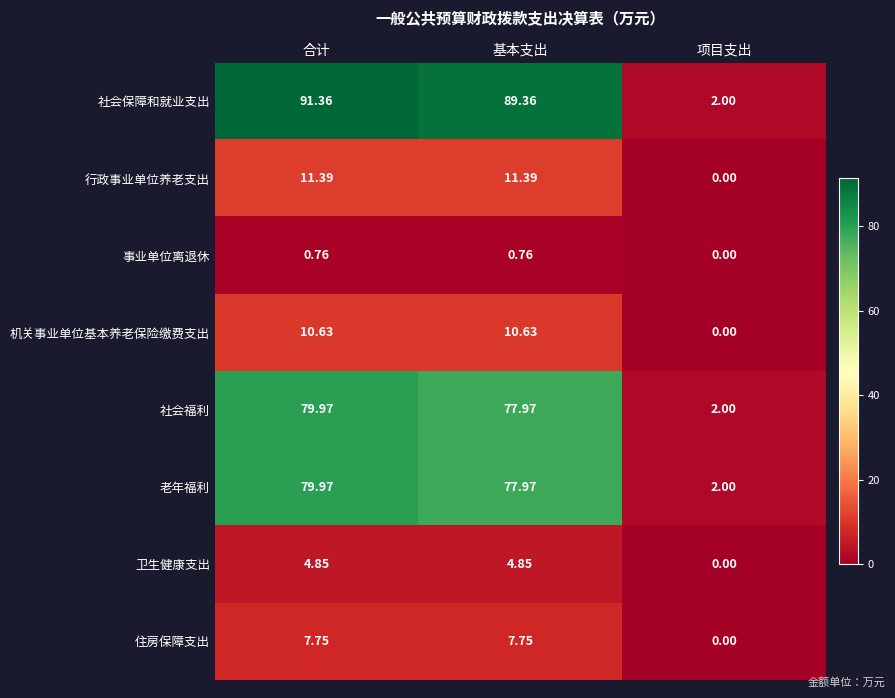

Where is 事业单位离退休 nearest to the value 0?

项目支出